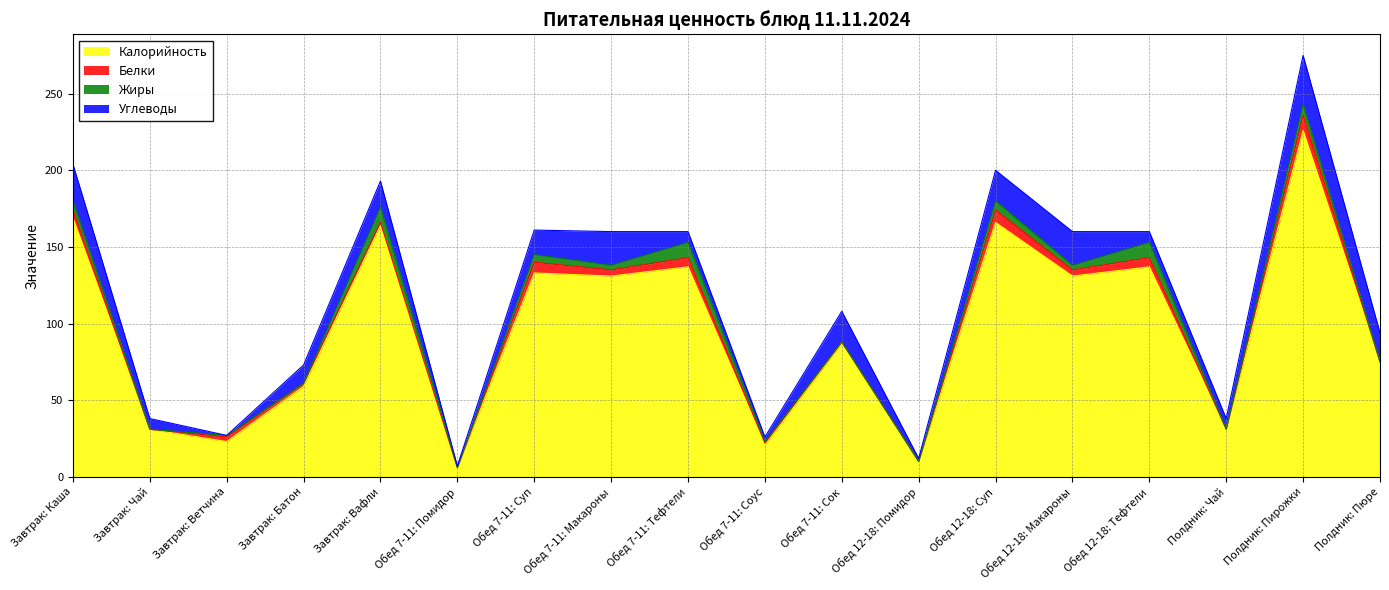

What is the label of the 4th point from the left?

Завтрак: Батон